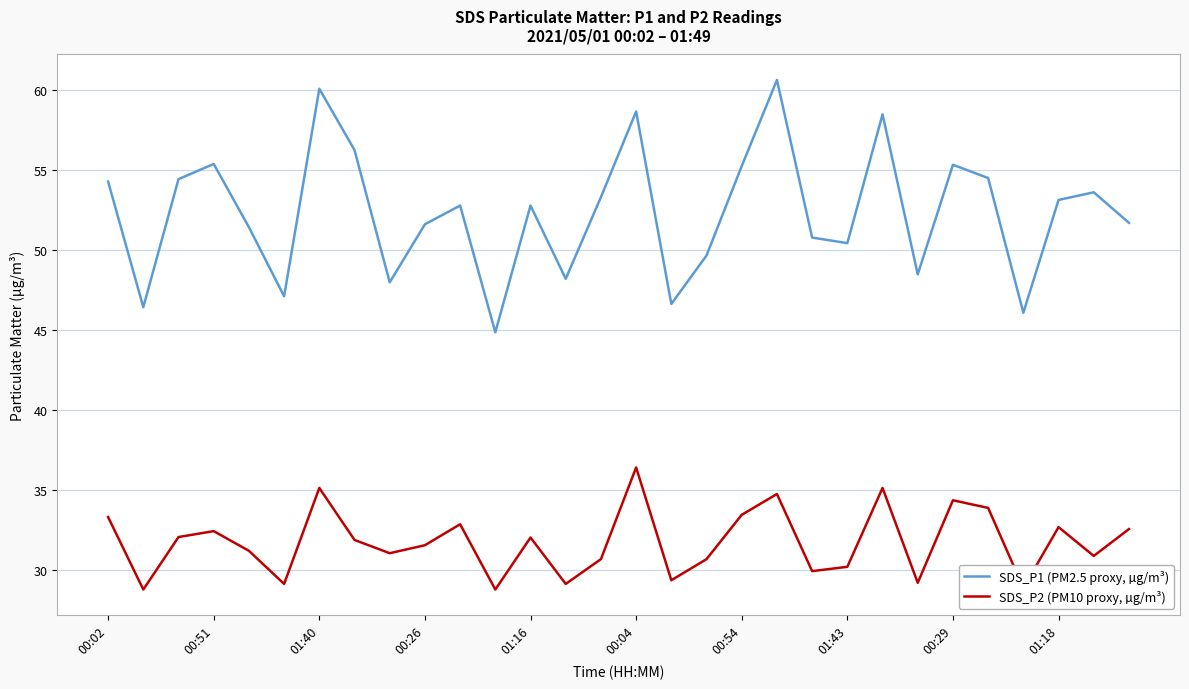

True or false: SDS_P1 (PM2.5 proxy, µg/m³) and SDS_P2 (PM10 proxy, µg/m³) intersect in this chart.

False